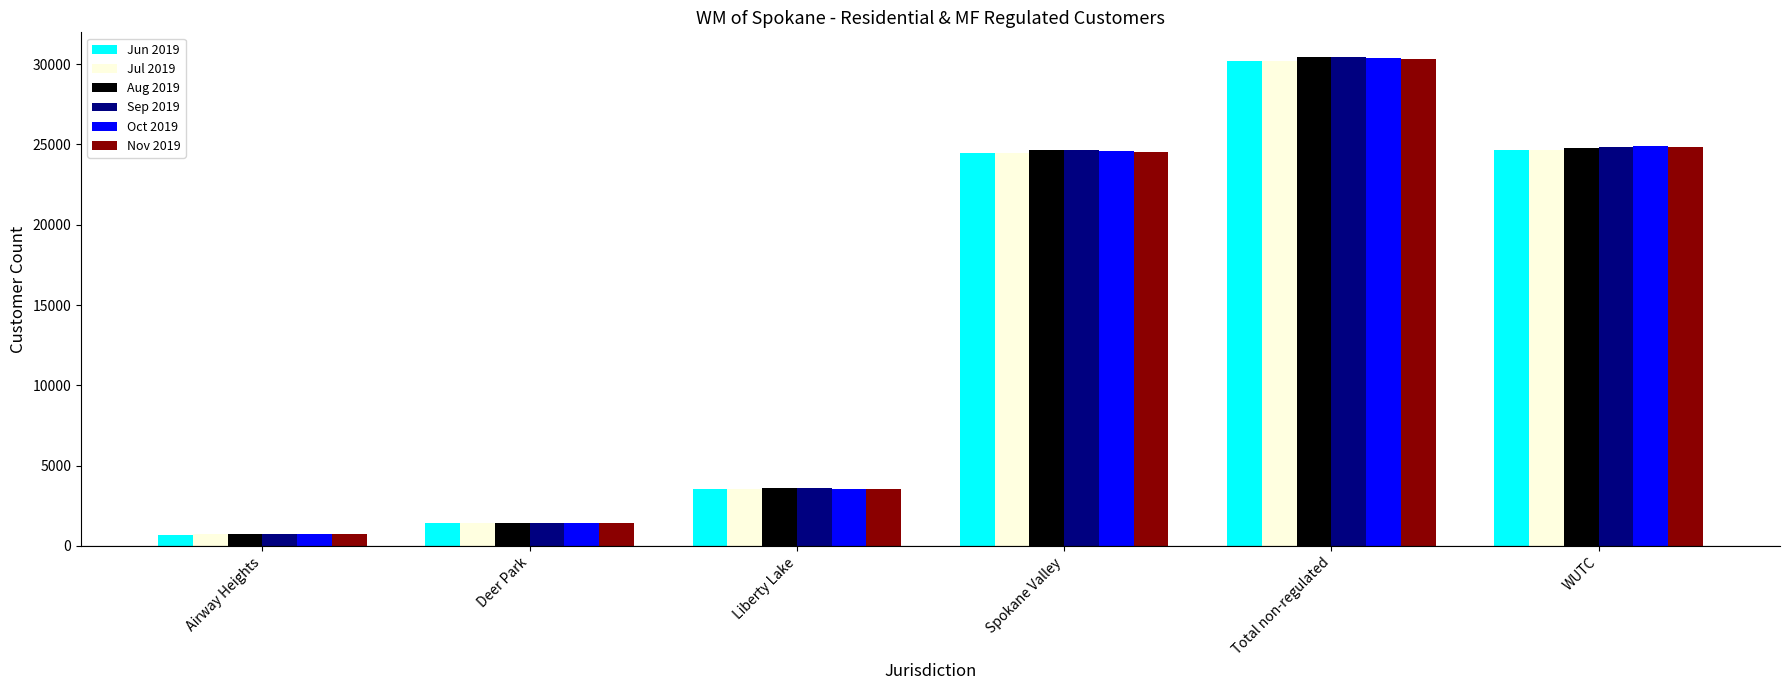

How many series are shown in this chart?

6